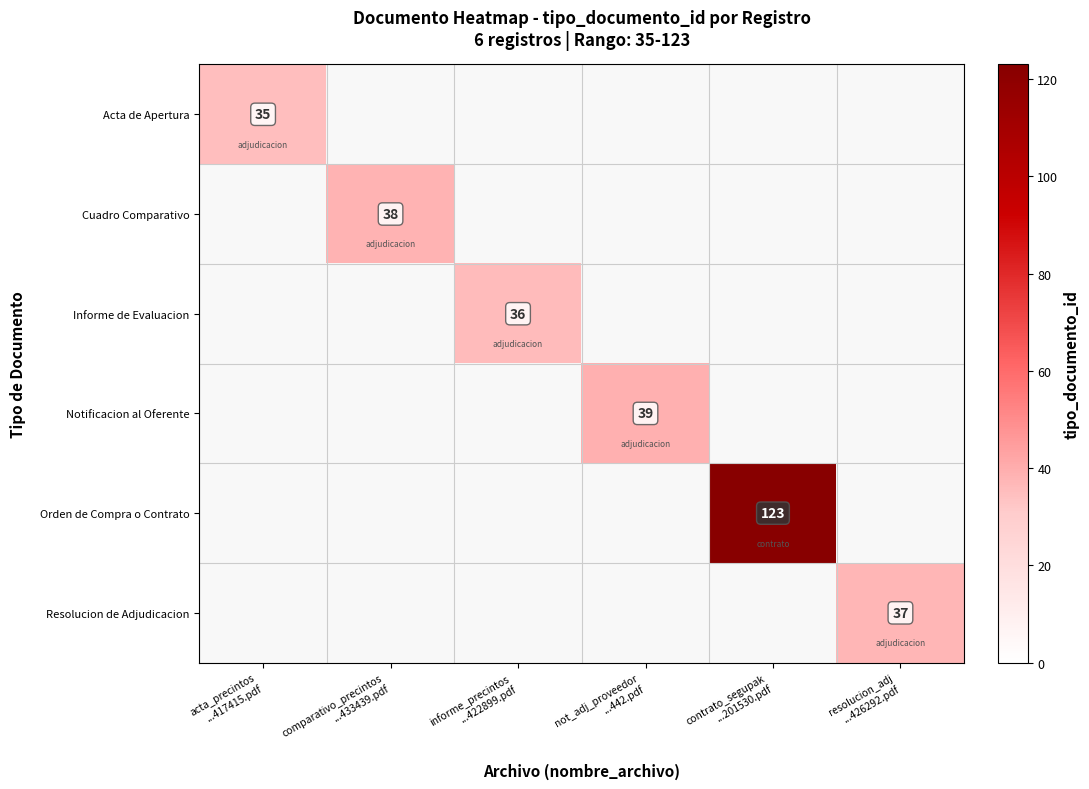

Which series has the widest spread of values?

Acta de Apertura